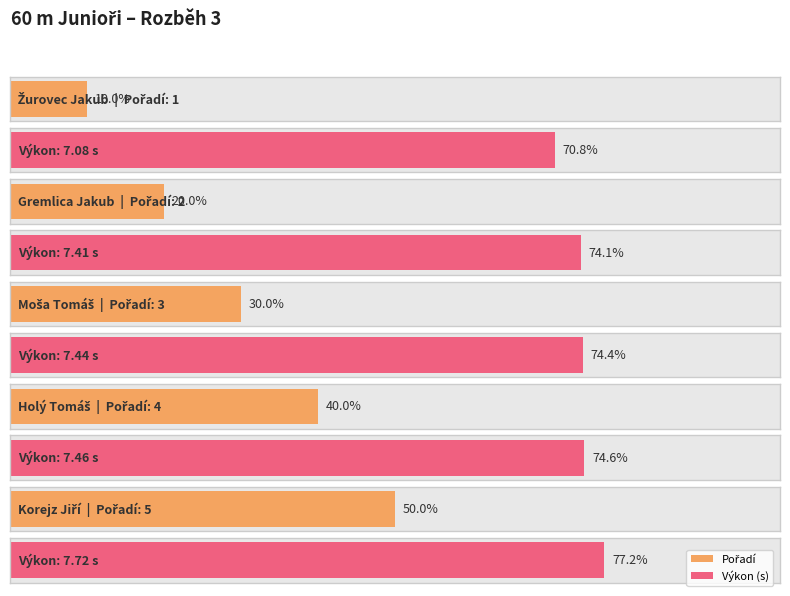

Which label corresponds to the smallest value in the chart?

Žurovec Jakub